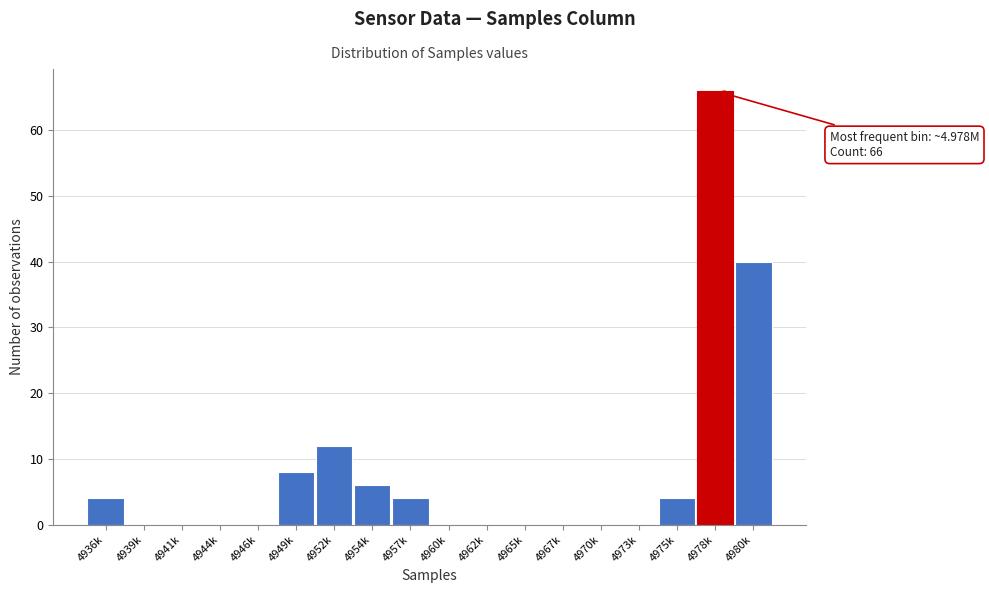

Reading left to right, list all the values displayed in this chart.

4936k=4	4939k=0	4941k=0	4944k=0	4946k=0	4949k=8	4952k=12	4954k=6	4957k=4	4960k=0	4962k=0	4965k=0	4967k=0	4970k=0	4973k=0	4975k=4	4978k=66	4980k=40